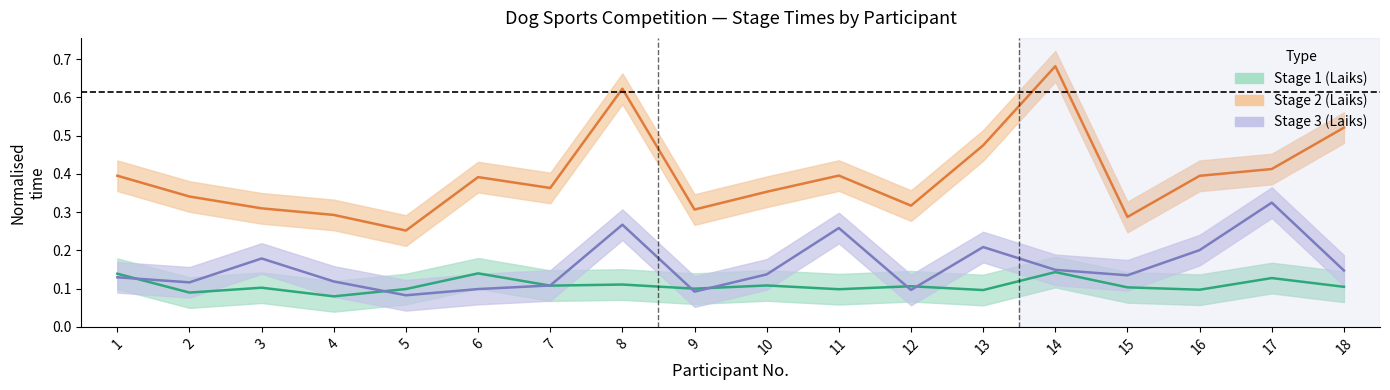

Where is the first local minimum for stage3_time?

2